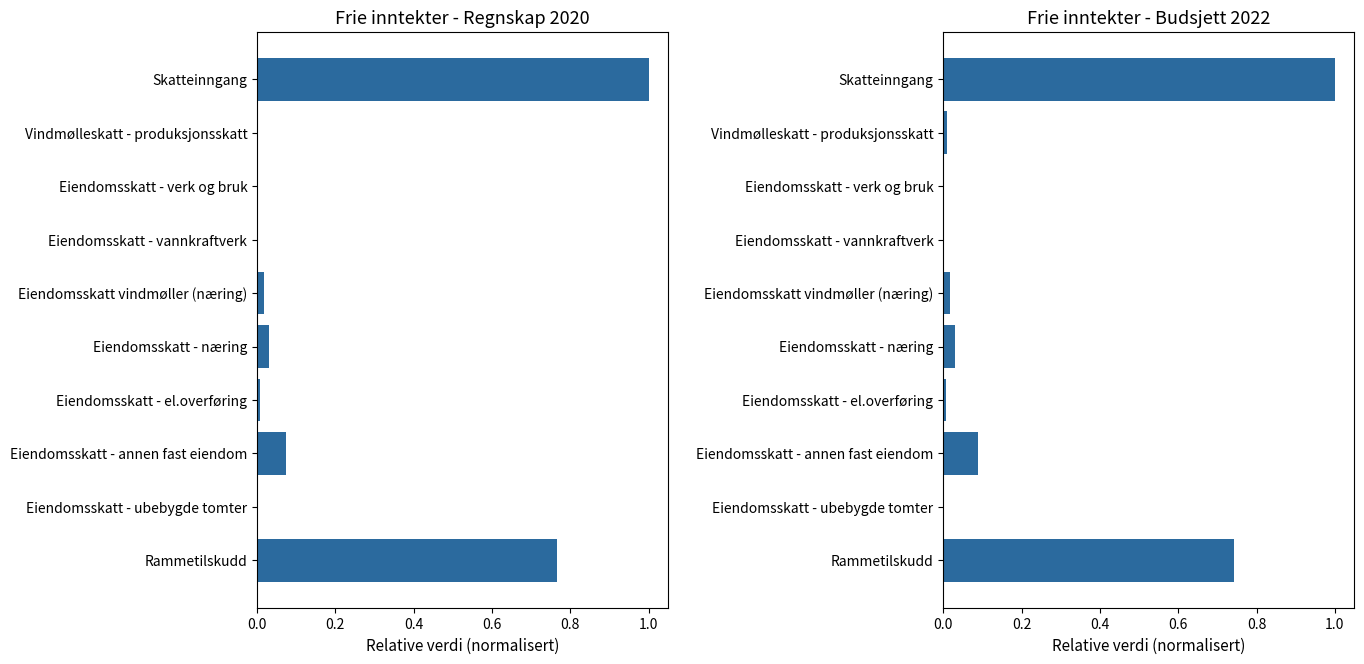

What is the average value of the Regnskap 2020 series?

0.2